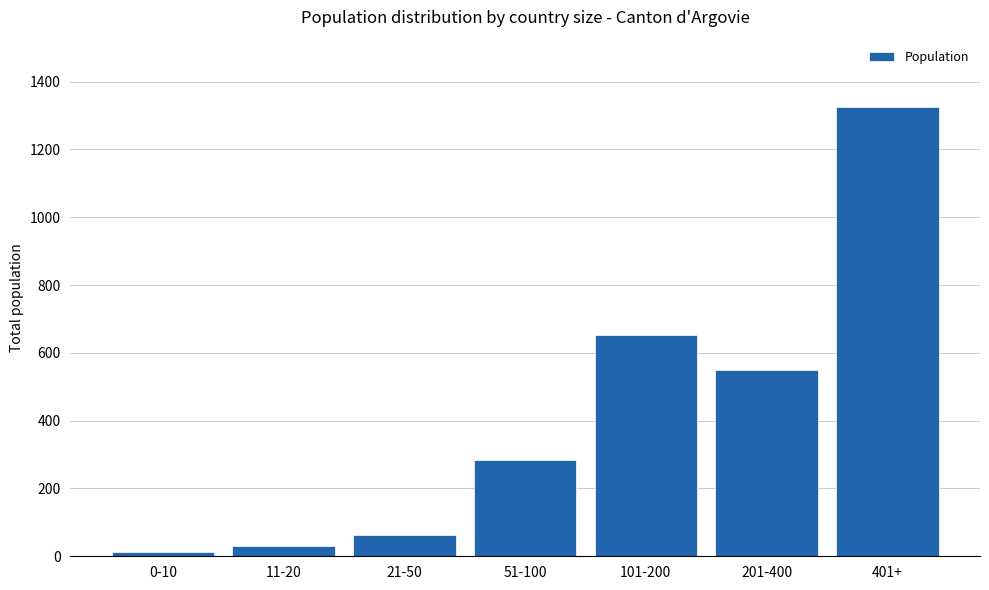

Reading left to right, extract all data points from this chart.

14	31	62	283	653	548	1325